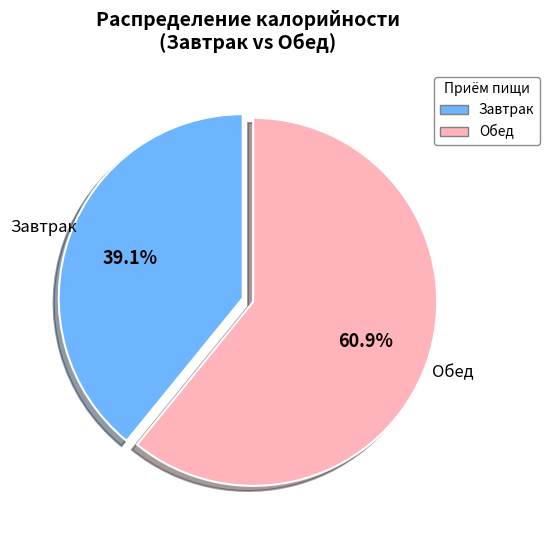

Is there any slice that represents more than half of the pie?

Yes